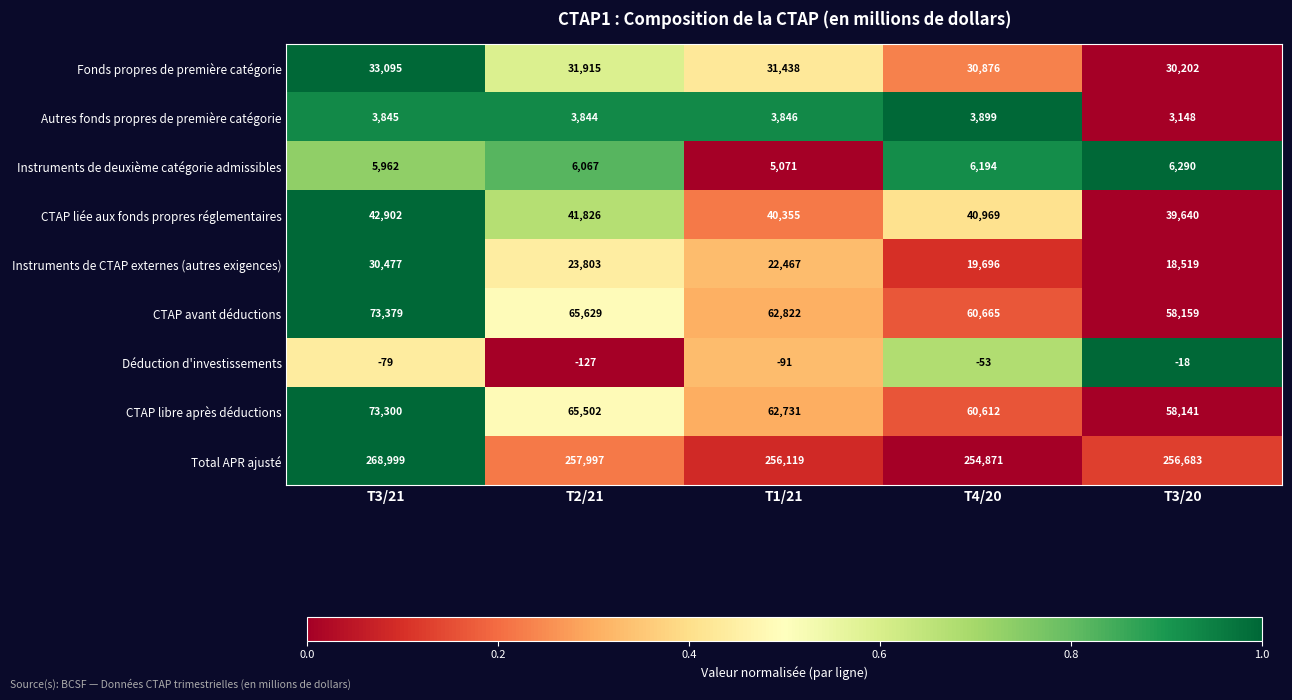

Read the Instruments de deuxième catégorie admissibles value at T2/21, to the nearest 10.

6070